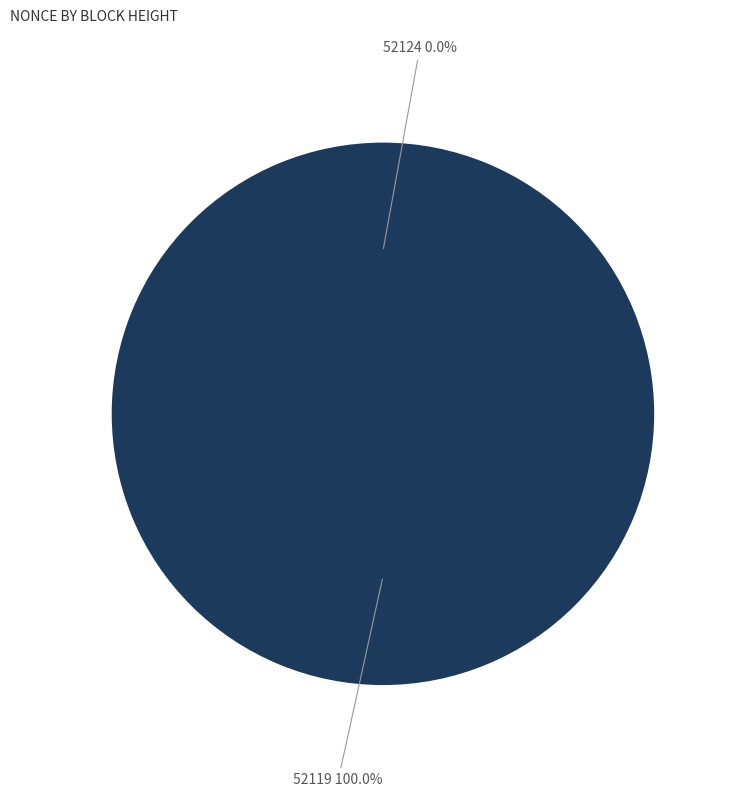

What is the largest slice in the pie chart?

52119